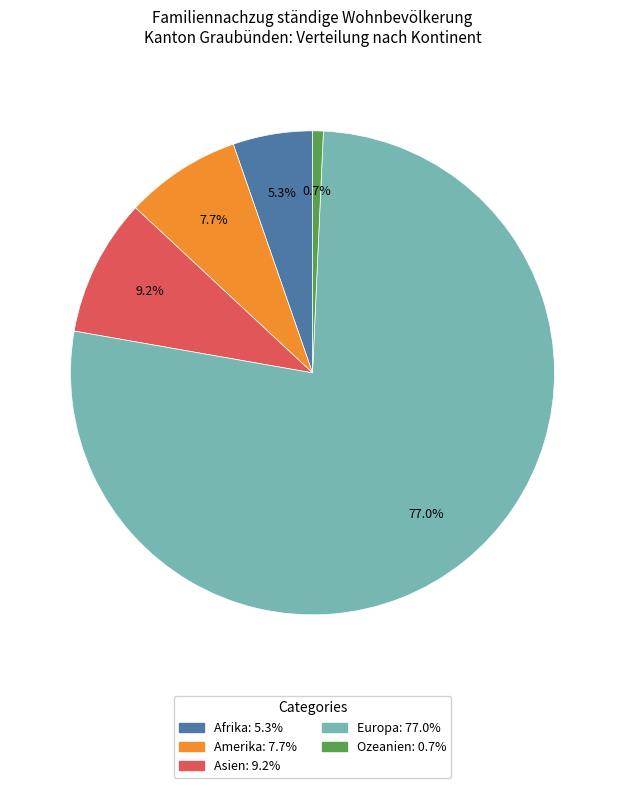

True or false: Afrika accounts for 12% of the total.

False